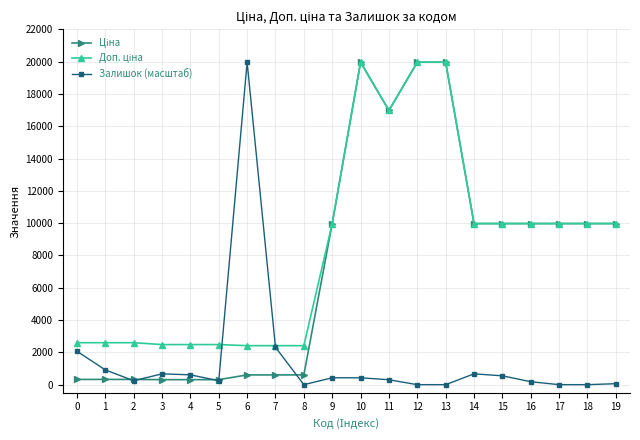

Which series has the largest range (max minus min)?

Залишок (масштаб)